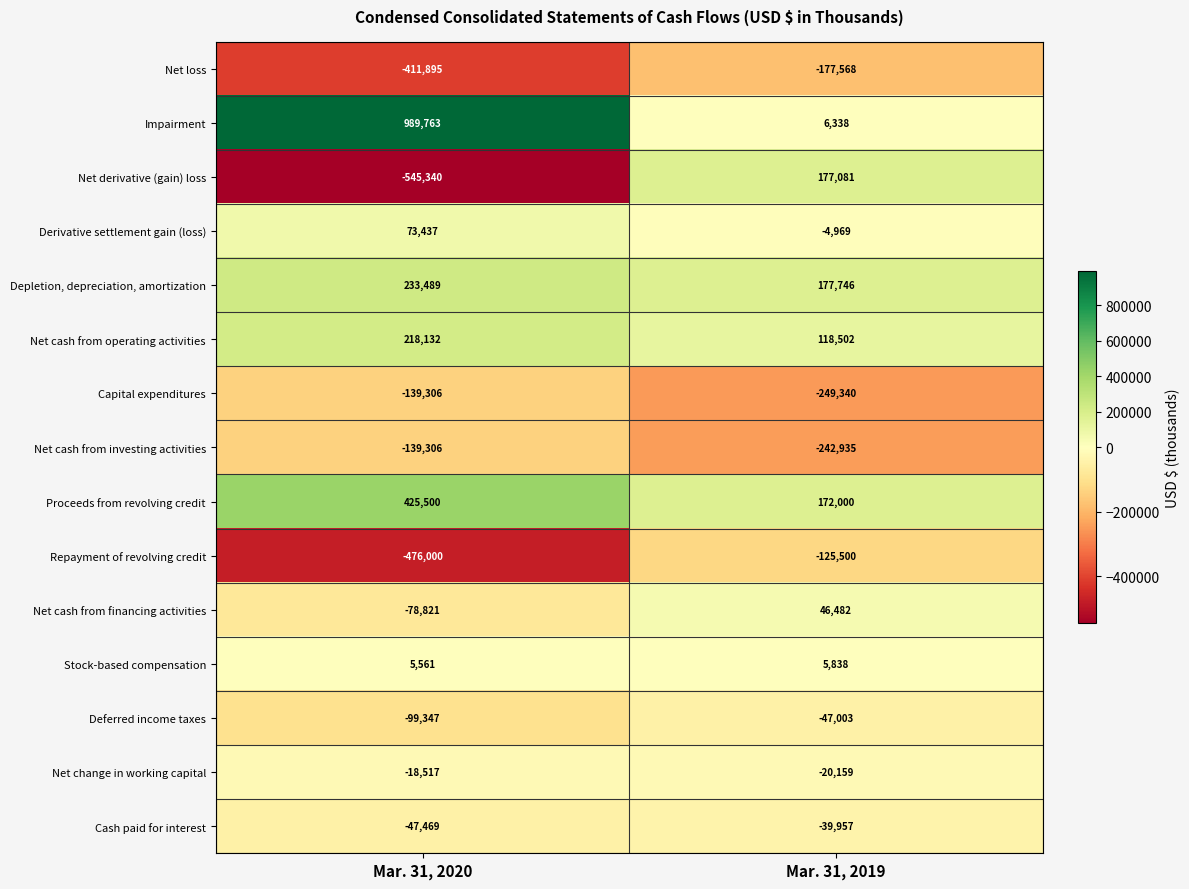

Reading right to left, list all the values displayed in this chart.

Net loss: -177568	-411895
Impairment: 6338	989763
Net derivative (gain) loss: 177081	-545340
Derivative settlement gain (loss): -4969	73437
Depletion, depreciation, amortization: 177746	233489
Net cash from operating activities: 118502	218132
Capital expenditures: -249340	-139306
Net cash from investing activities: -242935	-139306
Proceeds from revolving credit: 172000	425500
Repayment of revolving credit: -125500	-476000
Net cash from financing activities: 46482	-78821
Stock-based compensation: 5838	5561
Deferred income taxes: -47003	-99347
Net change in working capital: -20159	-18517
Cash paid for interest: -39957	-47469